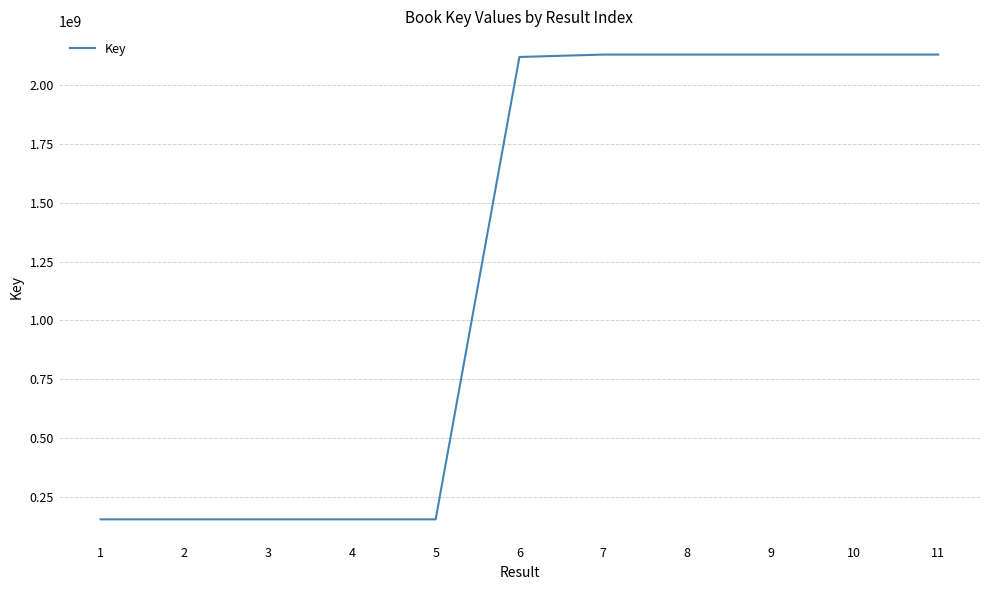

What is the difference between the values at 2 and 8?

1976770443